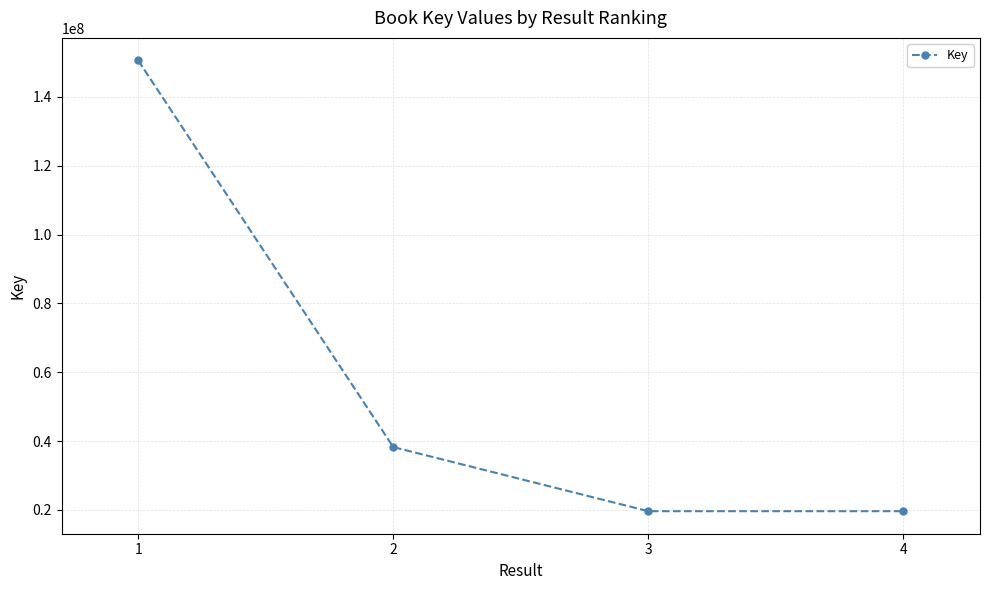

At which label is the value closest to 85105160?

2